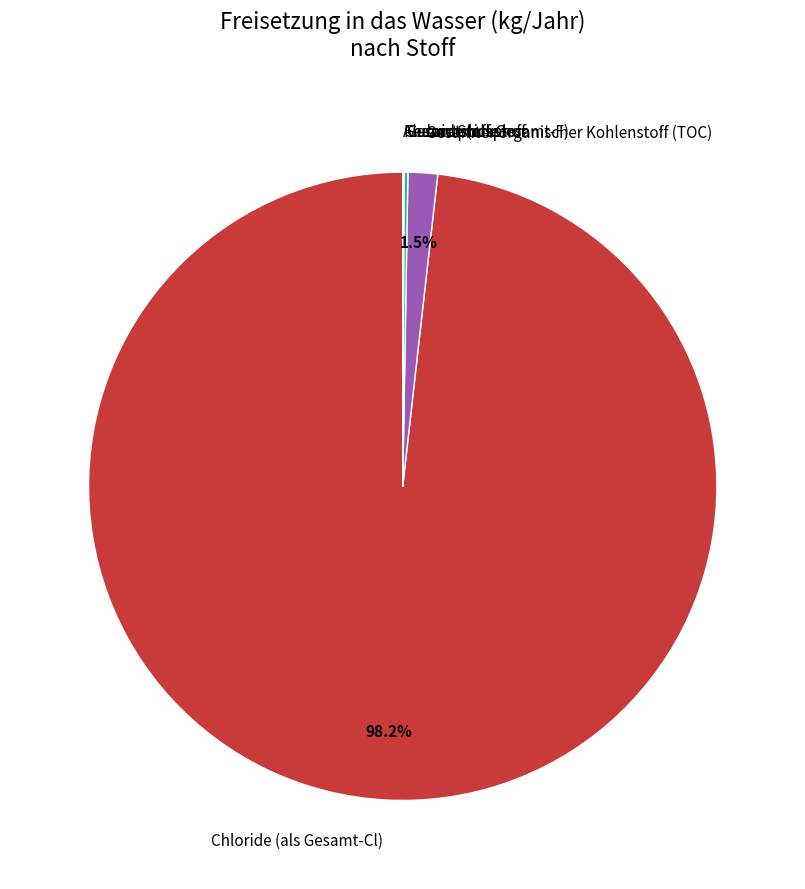

Which category has the biggest portion of the pie?

Chloride (als Gesamt-Cl)